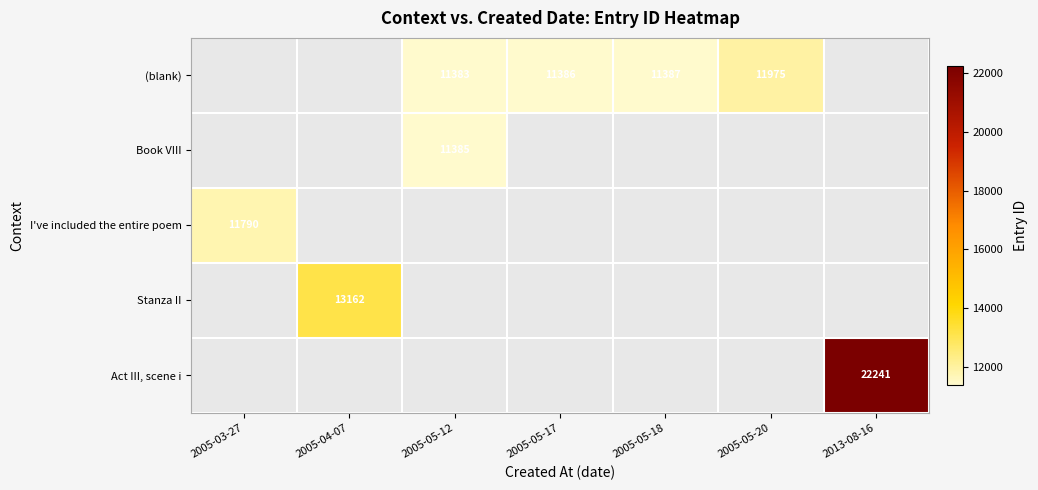

What is the difference between the highest and lowest values at 2005-05-12?

2.0